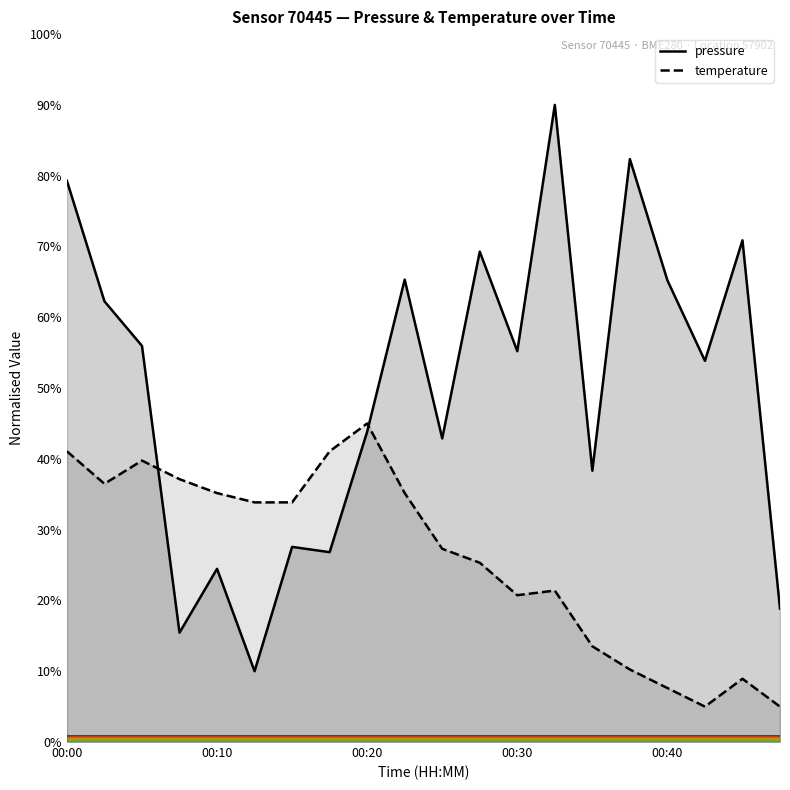

Does the chart display data point markers on the line(s)?

No